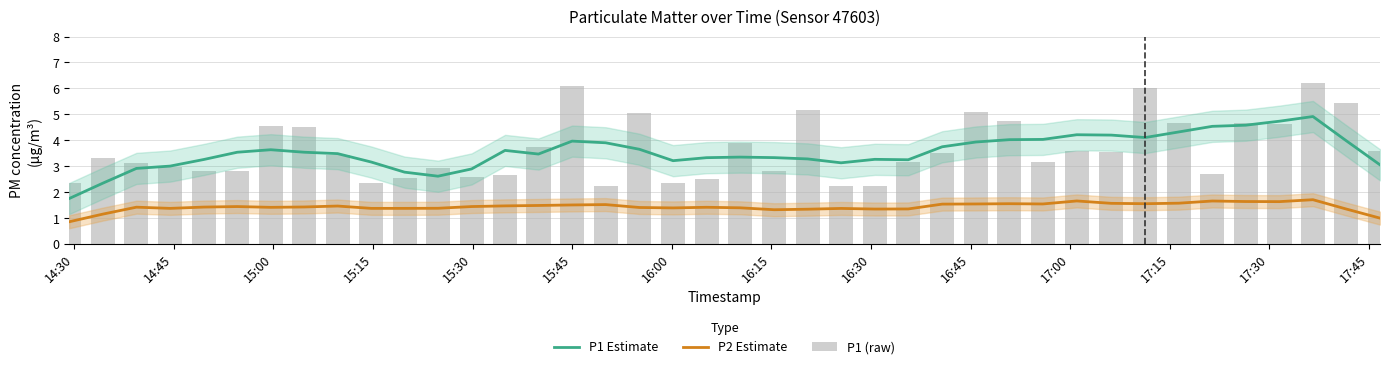

Rank the series by their maximum value, from lowest to highest.

P2 Estimate, P1 Estimate, P1 (raw)